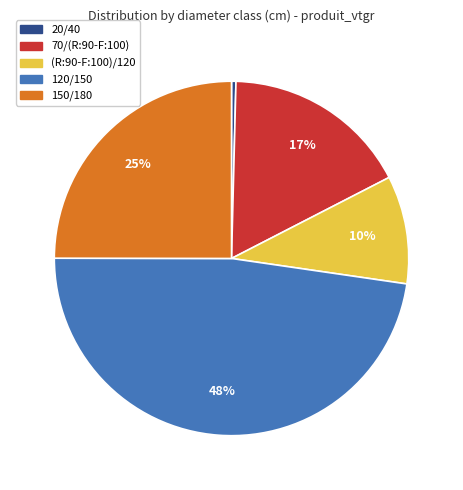

How many segments does this pie chart have?

5